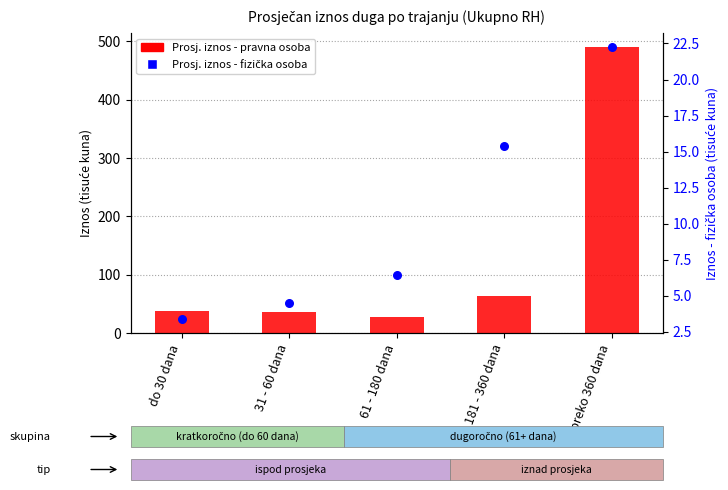

Which series contains the highest Y value?

Prosj. iznos - pravna osoba